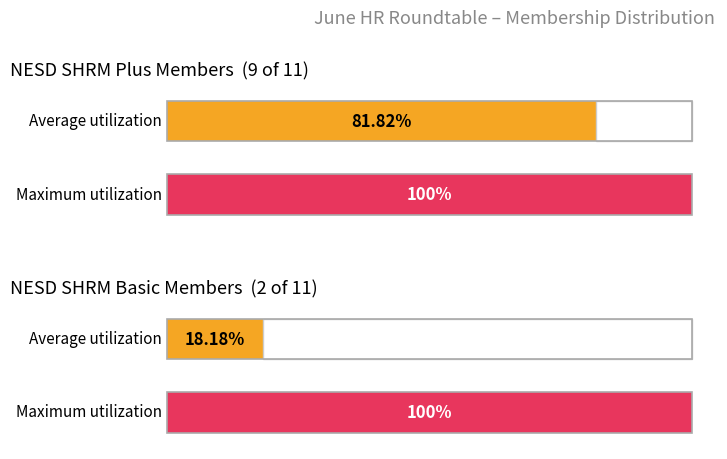

At how many categories does at least one series exceed 4?

2